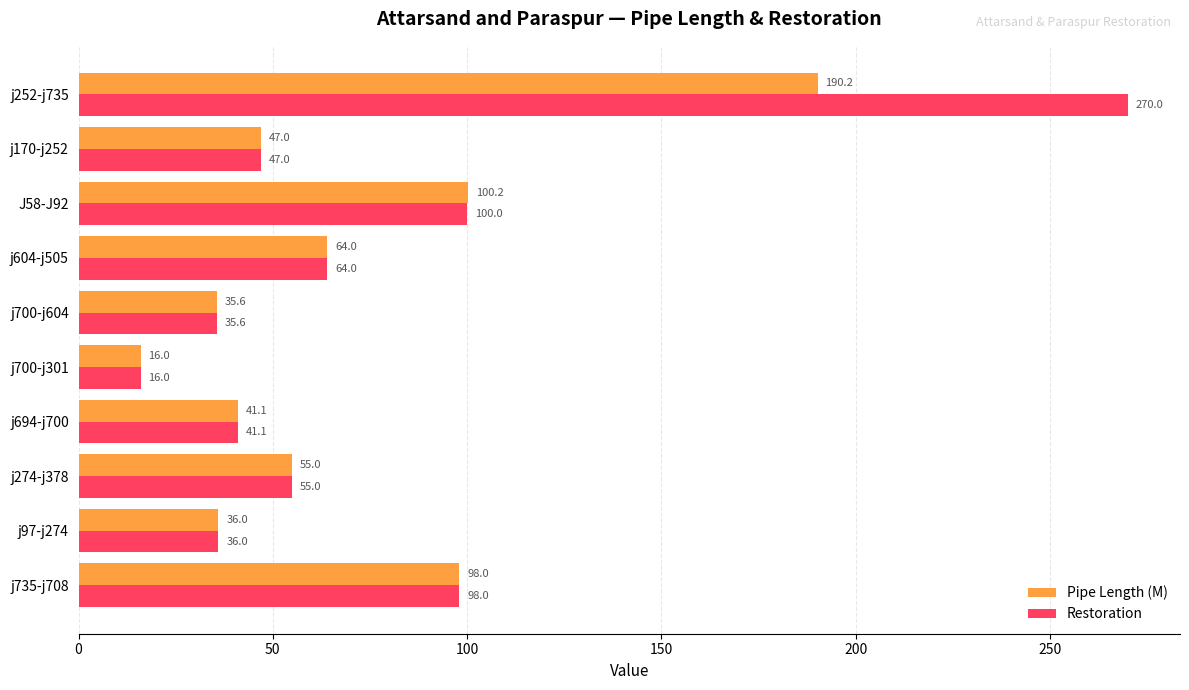

Where is Pipe Length (M) nearest to the value 103?

J58-J92